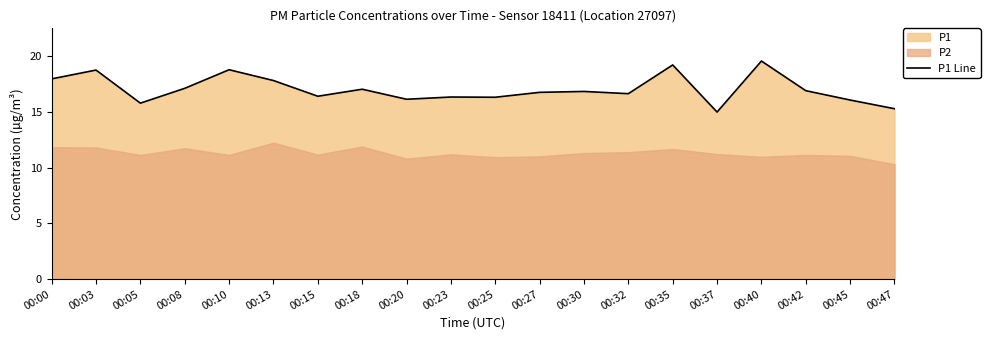

True or false: the data shows 16.3 at 00:25.

True